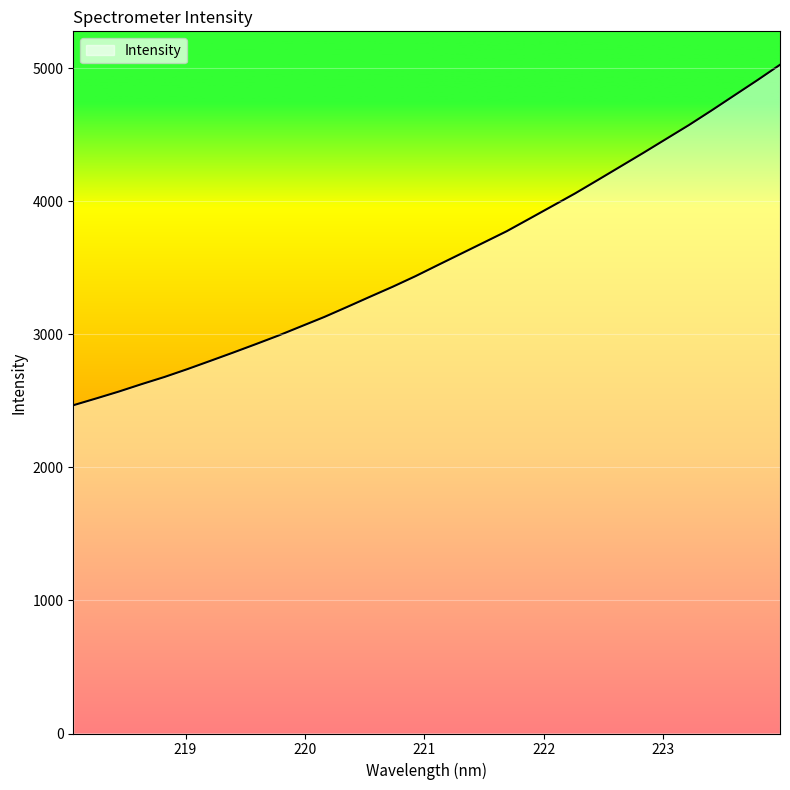

What is the difference between the maximum and minimum values?

2558.8